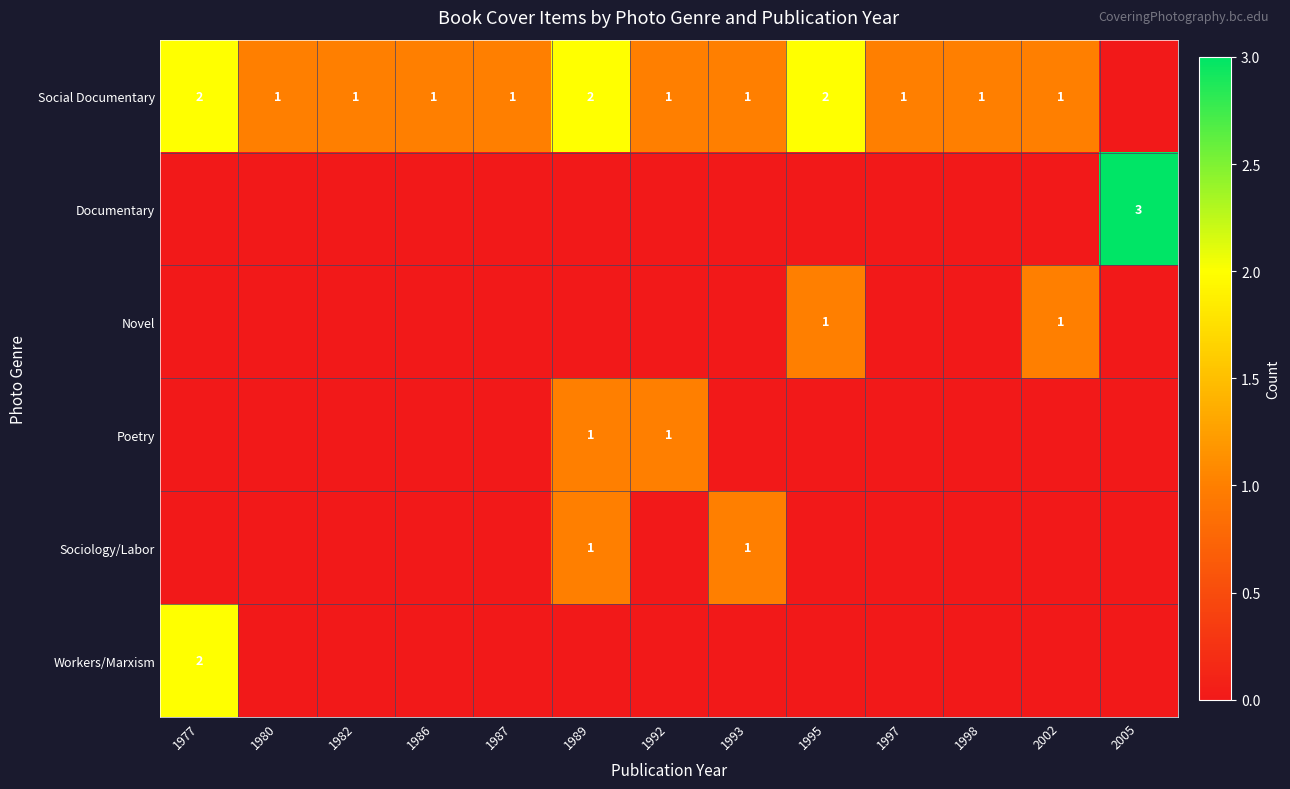

The Social Documentary series shows 3 at 1989. True or false?

False